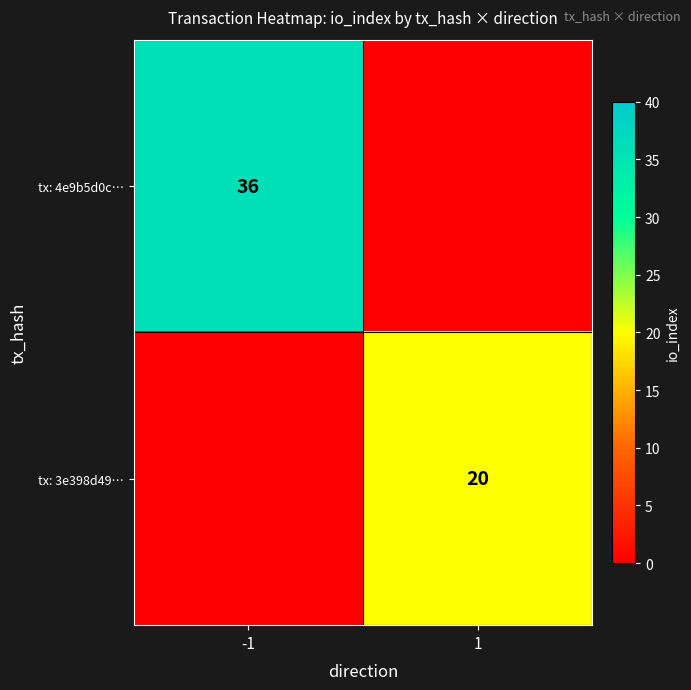

The value of tx: 3e398d49… at 1 is 20. True or false?

True